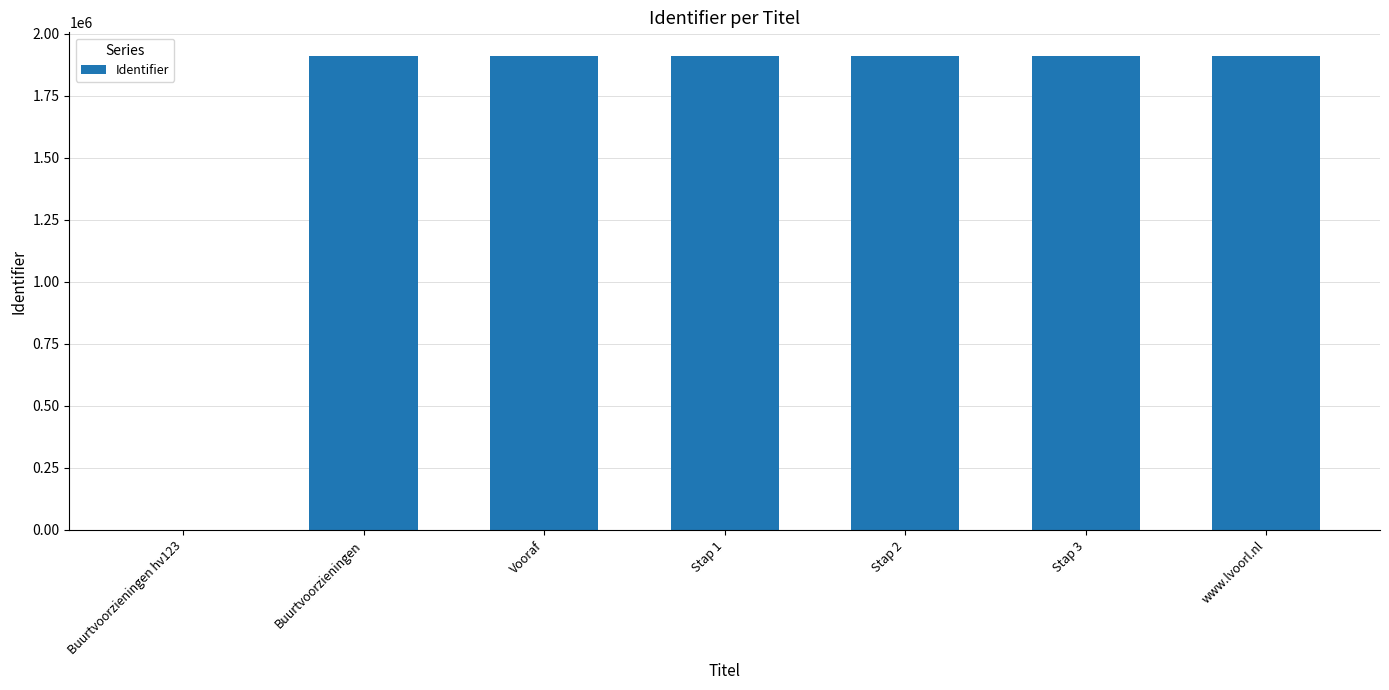

Is it true that the value at www.lvoorl.nl is 1910752?

True